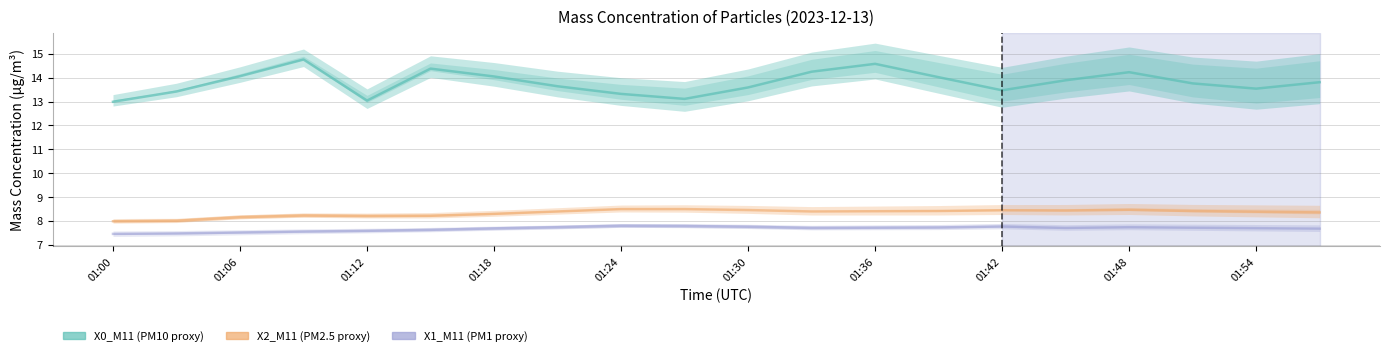

True or false: X0_M11 has a value of 18.4 at 01:06.

False